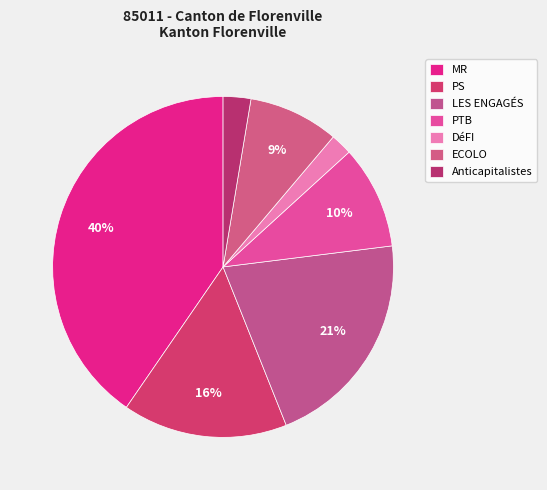

Is there any slice that represents more than half of the pie?

No